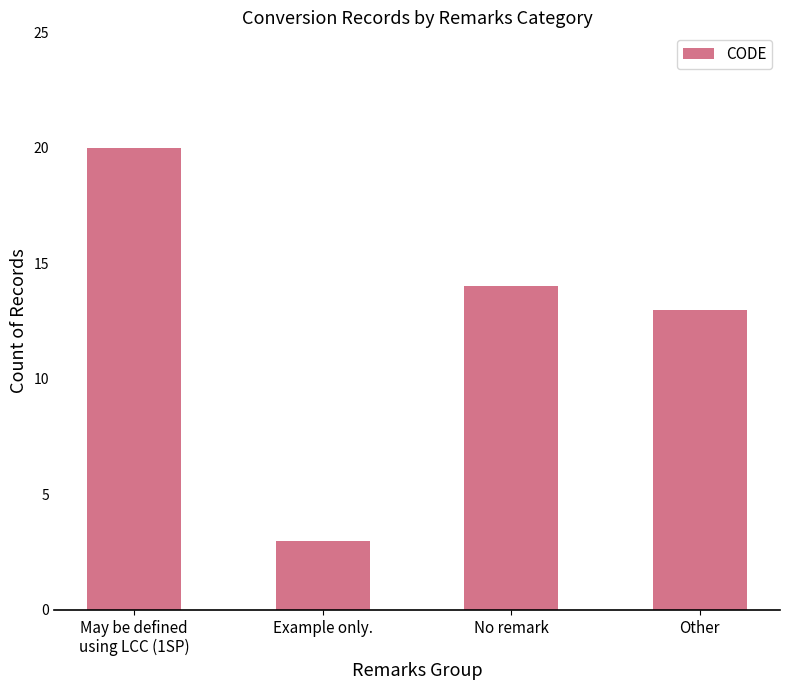

Reading right to left, list all the values displayed in this chart.

13	14	3	20